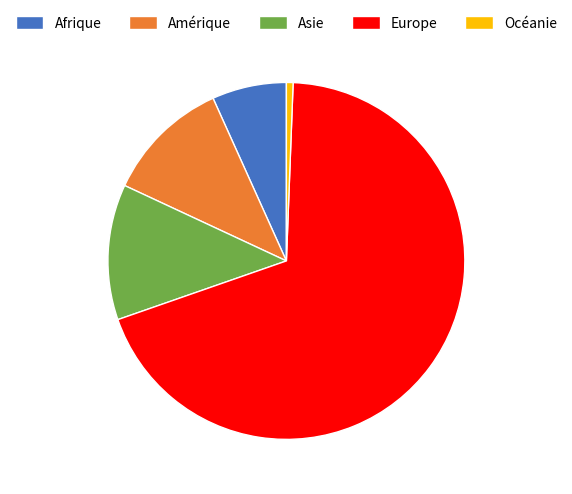

The Amérique slice represents 11% of the pie. True or false?

True